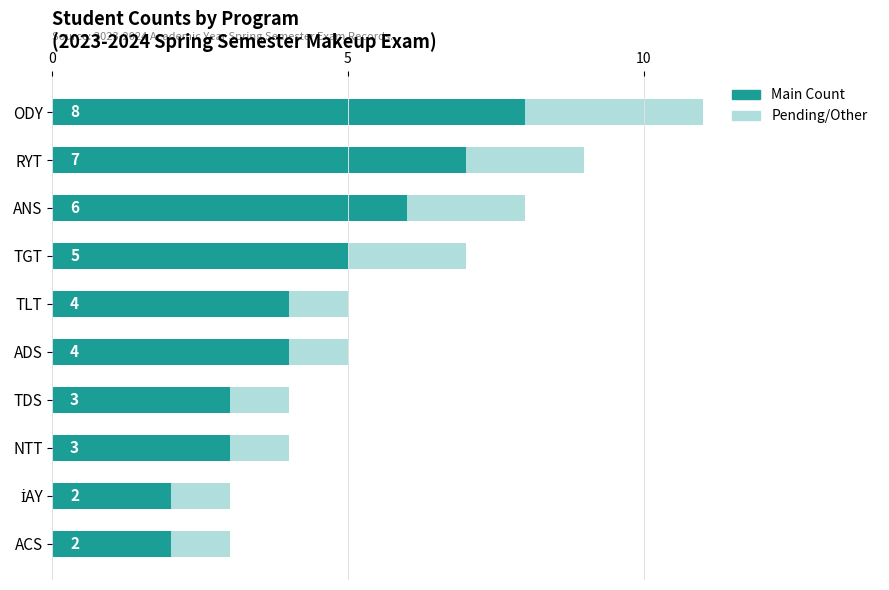

Which series changed the most between ADS and TDS?

Pending/Other